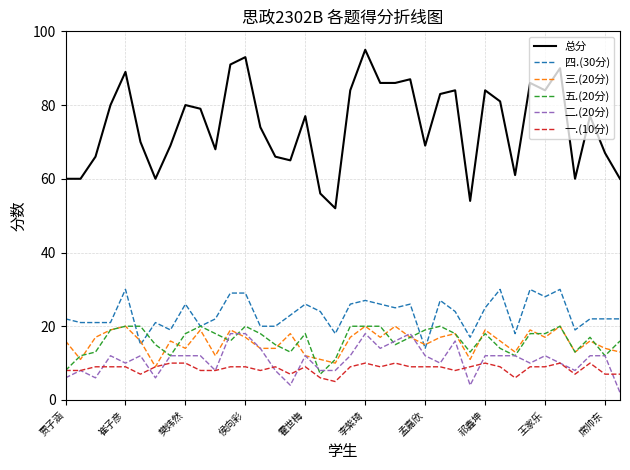

True or false: 一.(10分) and 总分 cross at least once.

False